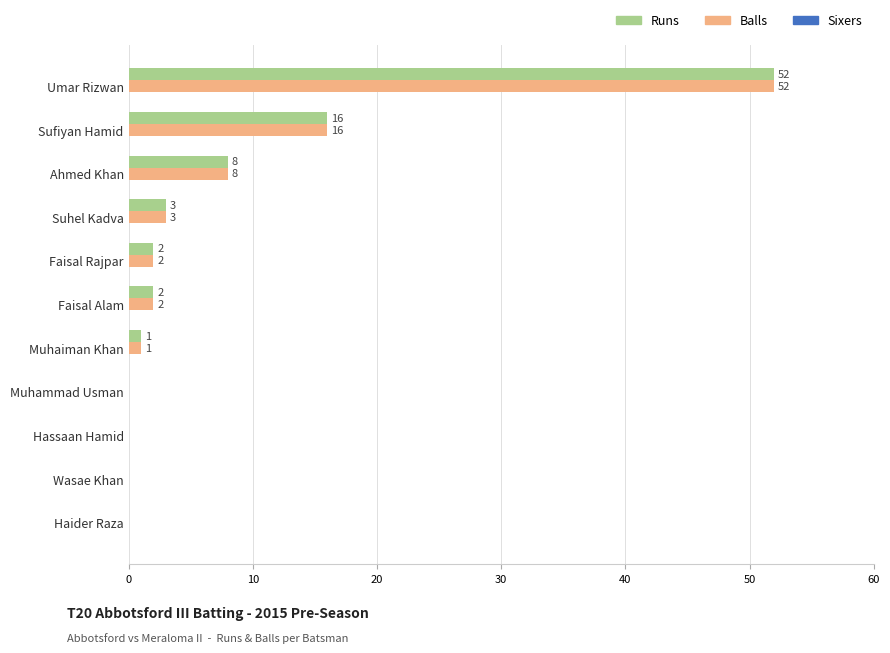

What value does the Runs series have at Ahmed Khan, to the nearest 10?

10